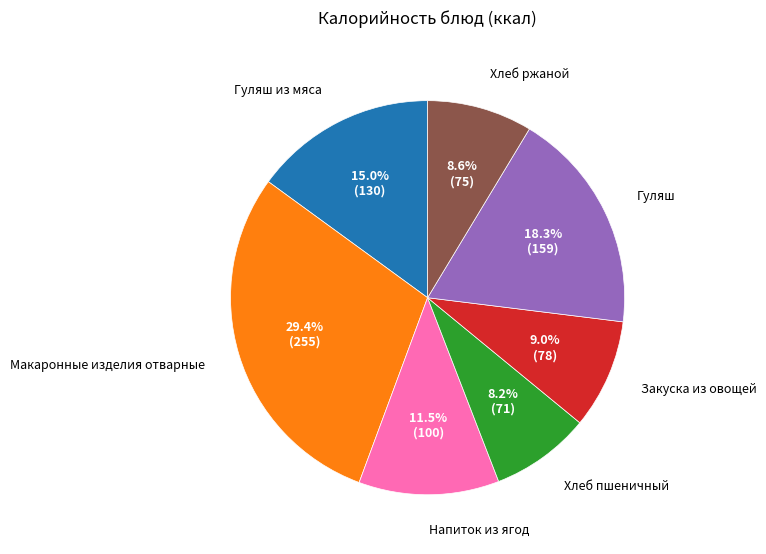

To the nearest percent, what percentage of the pie is Гуляш из мяса?

15%